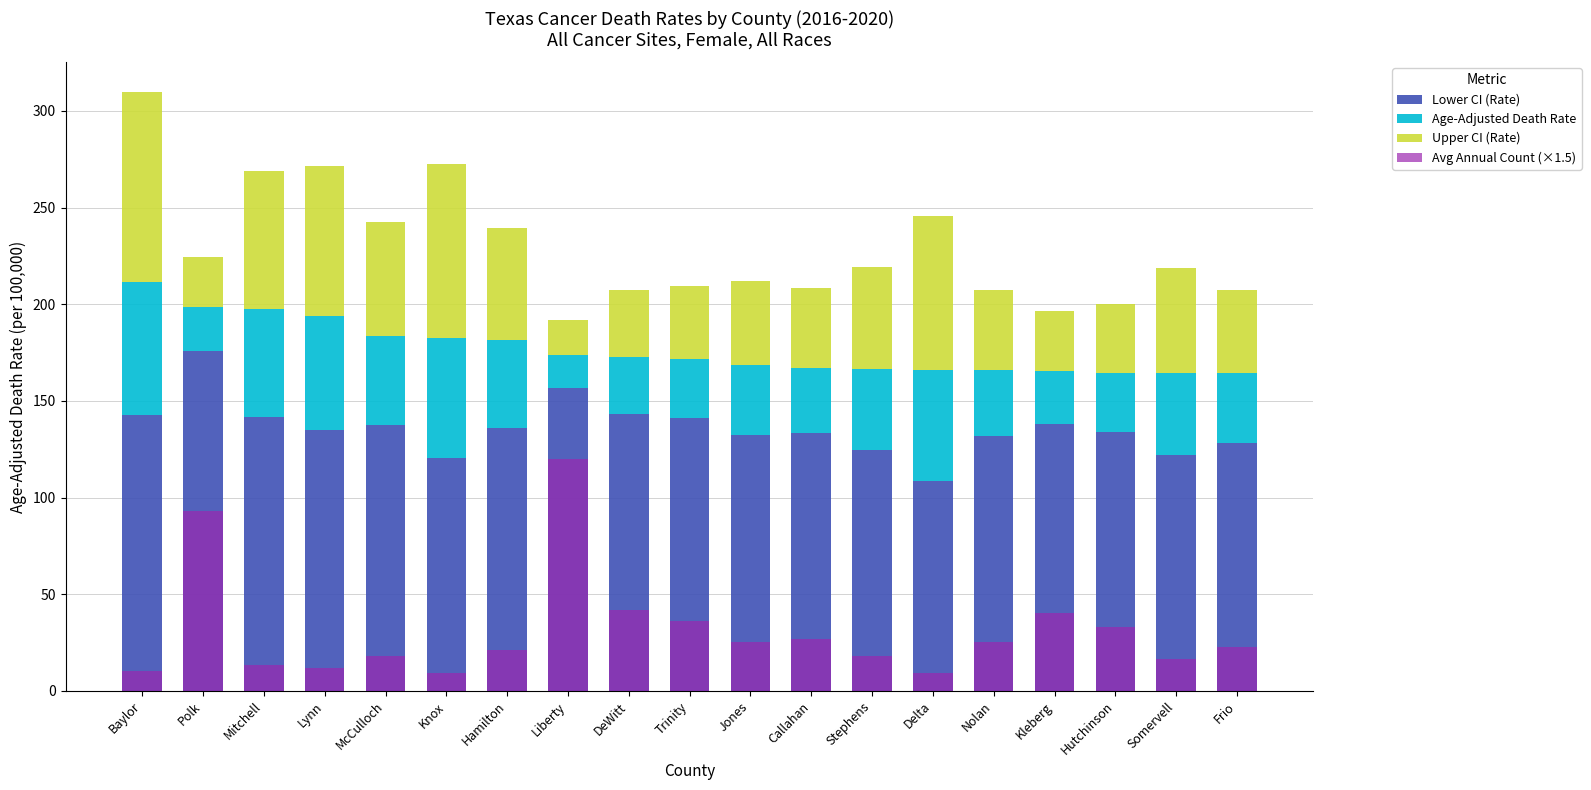

List the series in order of their peak value, highest first.

Lower CI (Rate), Avg Annual Count (×1.5), Upper CI (Rate), Age-Adjusted Death Rate